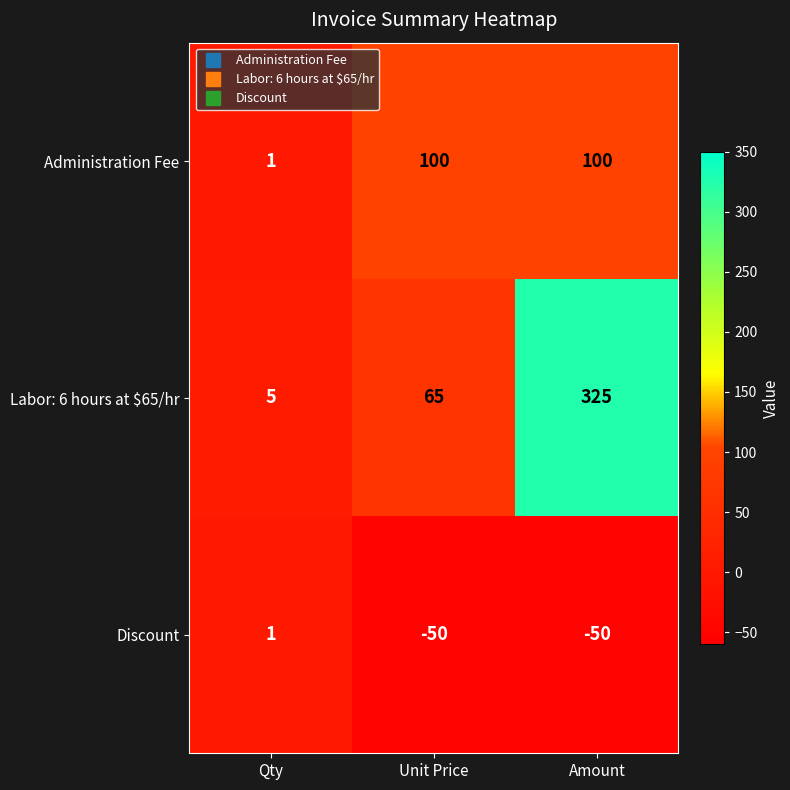

Where is Labor: 6 hours at $65/hr nearest to the value 165?

Unit Price